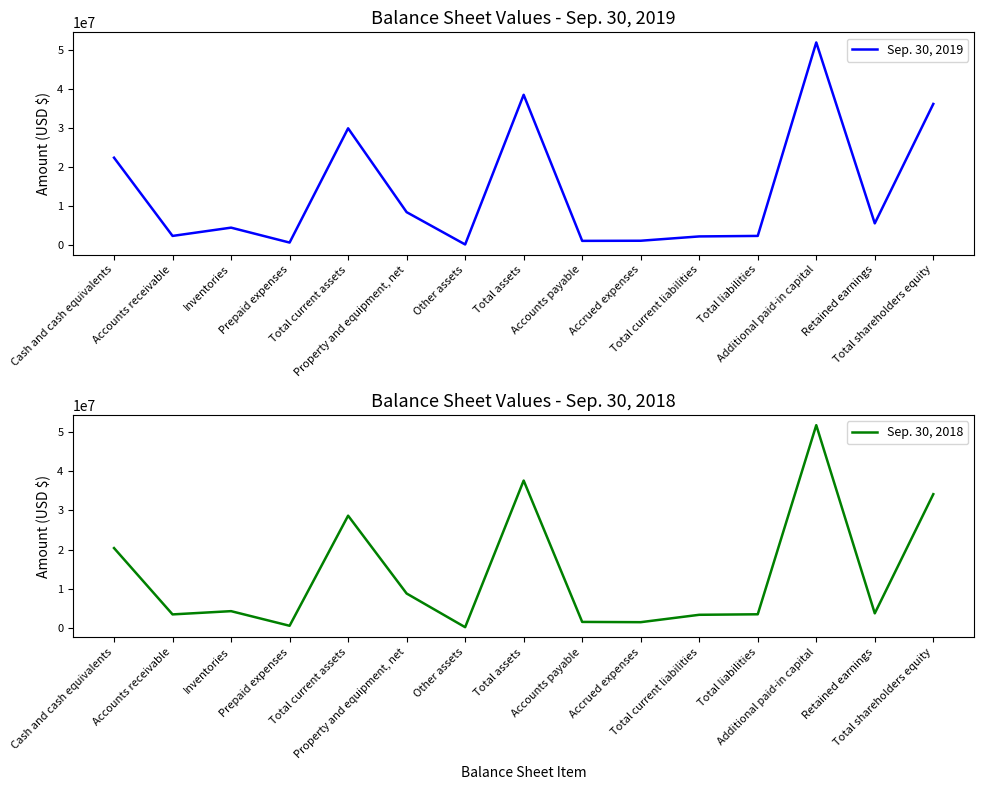

Between which two adjacent categories do Sep. 30, 2018 and Sep. 30, 2019 first intersect?

Cash and cash equivalents and Accounts receivable